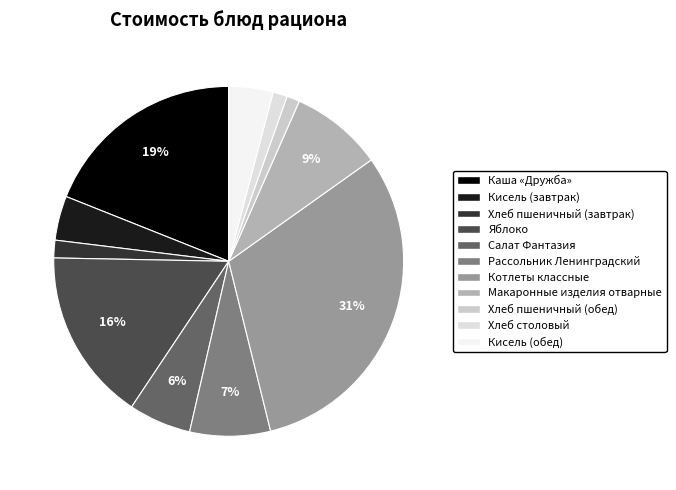

How many slices are in this pie chart?

11